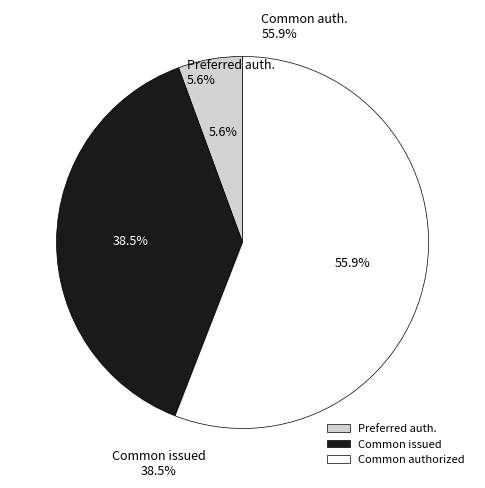

To the nearest percent, what is the difference between the Preferred stock, shares authorized and Common stock, shares issued slice percentages?

33%